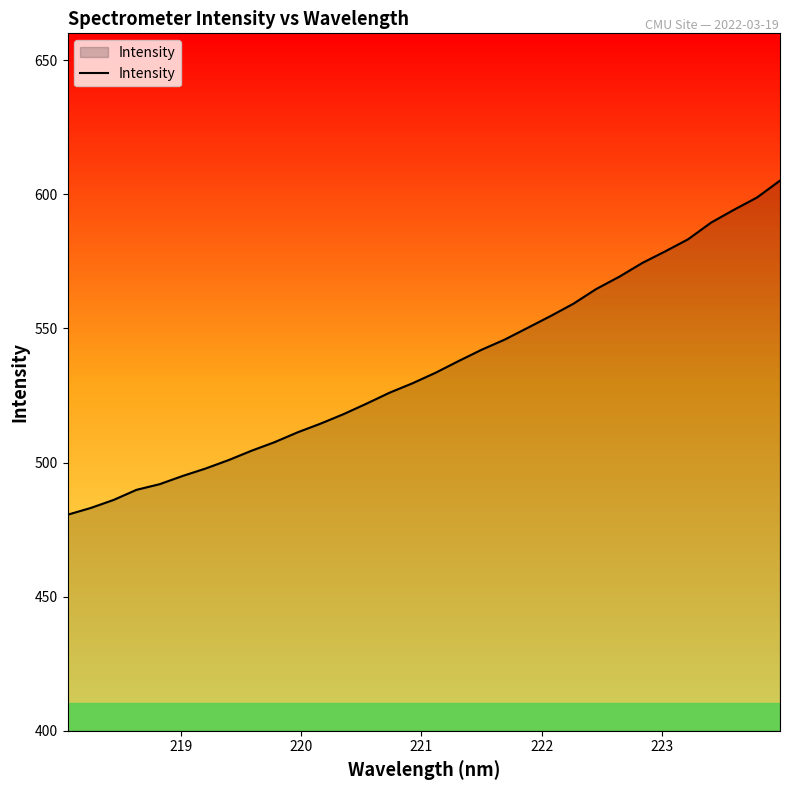

What is the smallest value displayed?

480.5